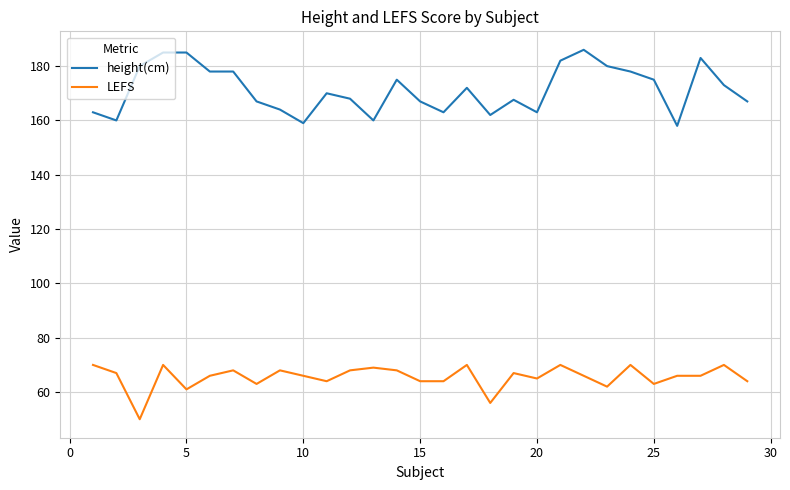

What is the difference between the maximum and minimum values in the LEFS series?

20.0